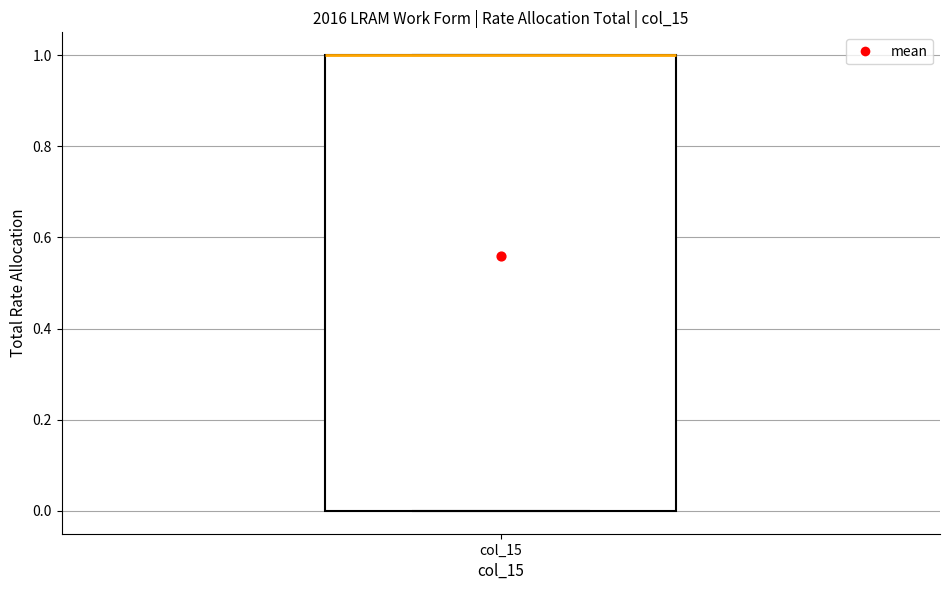

Transcribe this box plot: give where the median line is, the range the box spans, and where the two whiskers end, as read against the y-axis. The values are not printed on the chart, so give them approximately, as read against the axis.

median 1 (drawn on the box's upper edge), box 0 to 1, whiskers 0 to 1